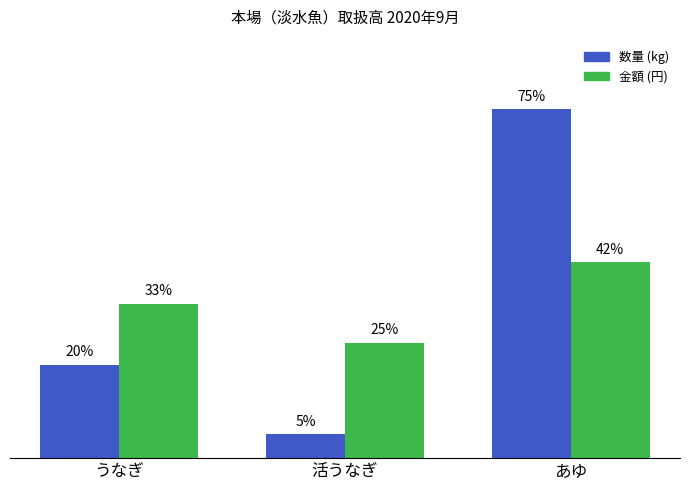

Is the value of 数量 (kg) at あゆ greater than the value of 金額 (円) at あゆ?

Yes